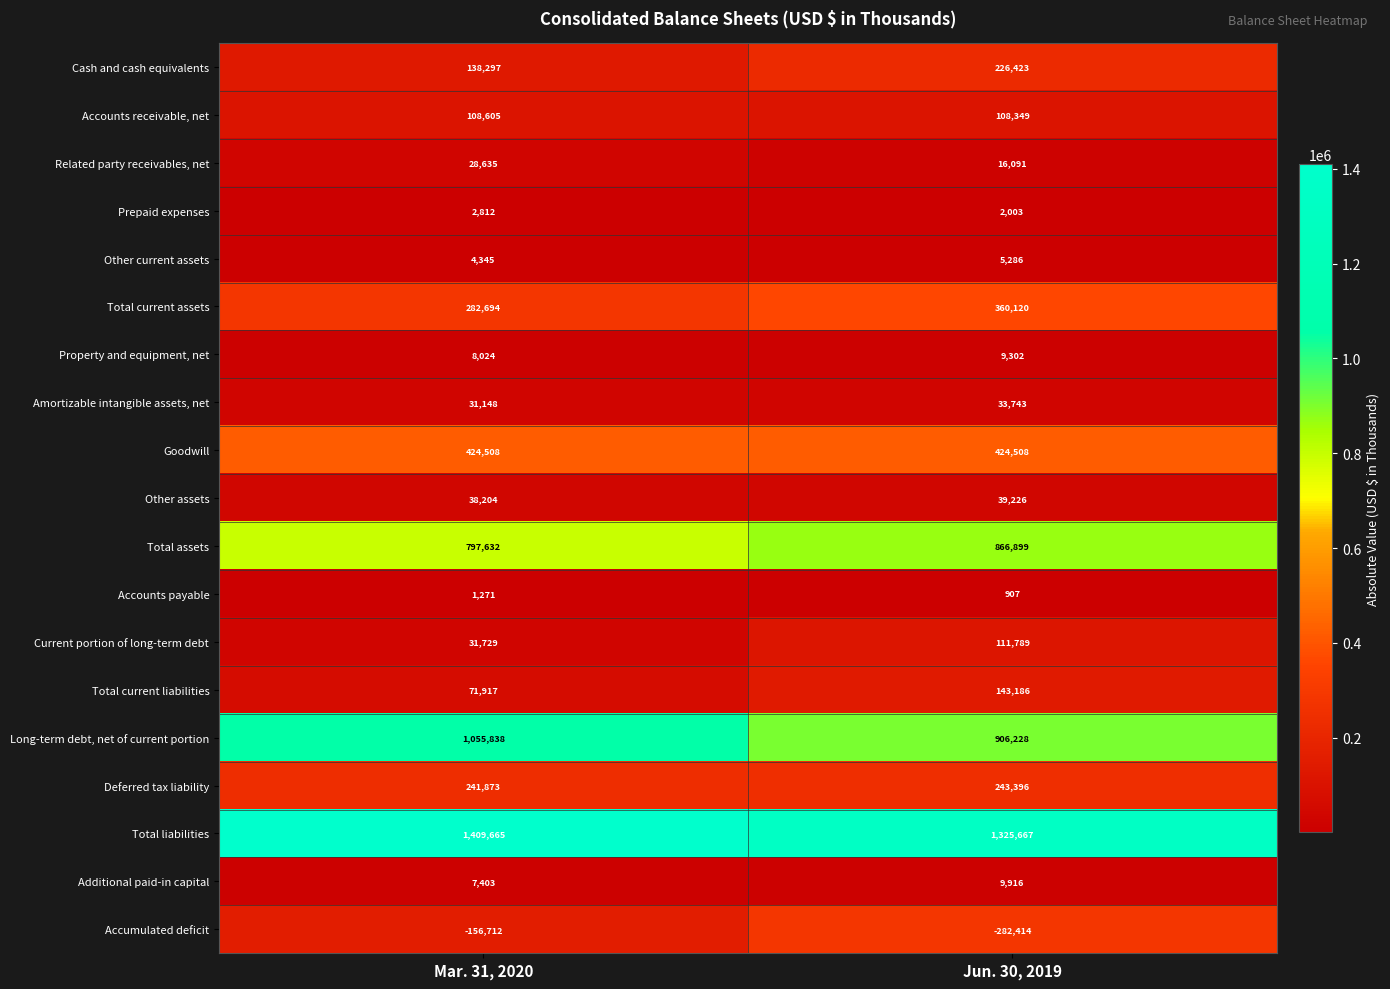

Which series changed the most between Mar. 31, 2020 and Jun. 30, 2019?

Long-term debt, net of current portion